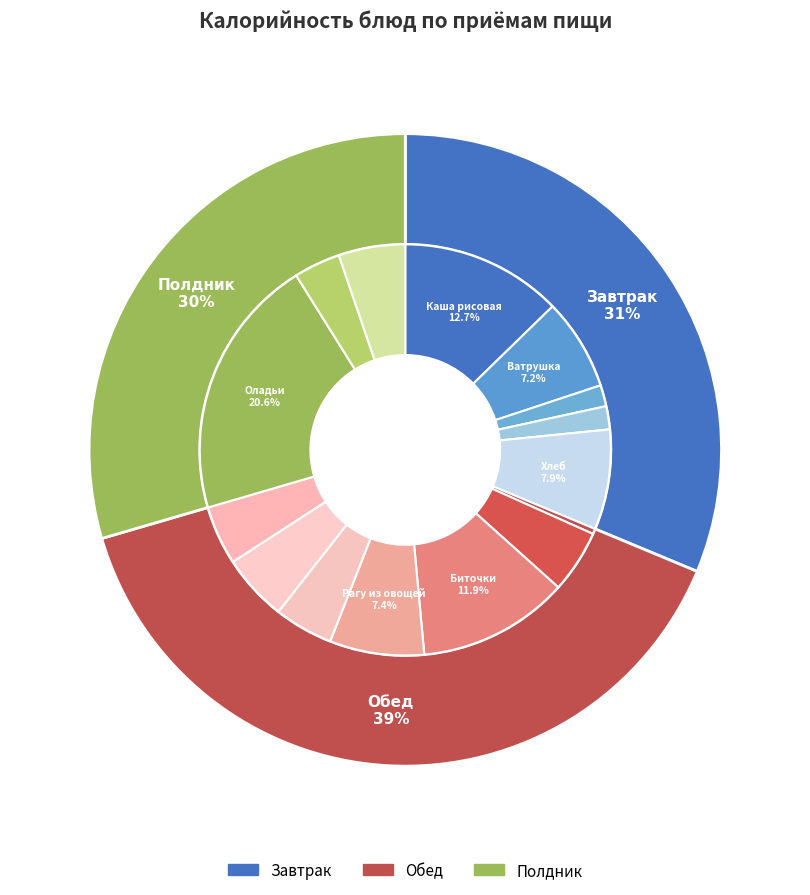

What is the change in value from Биточки рубленые куриные to Кофейный напиток?

-132.7